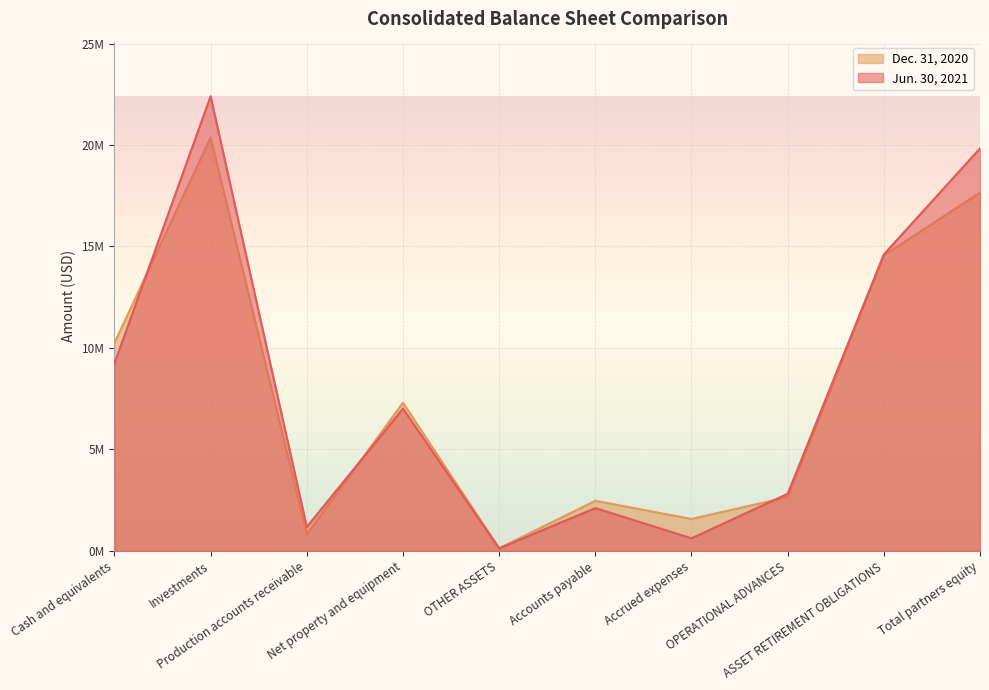

In Dec. 31, 2020, how many points are higher than both neighbors (excluding endpoints)?

3